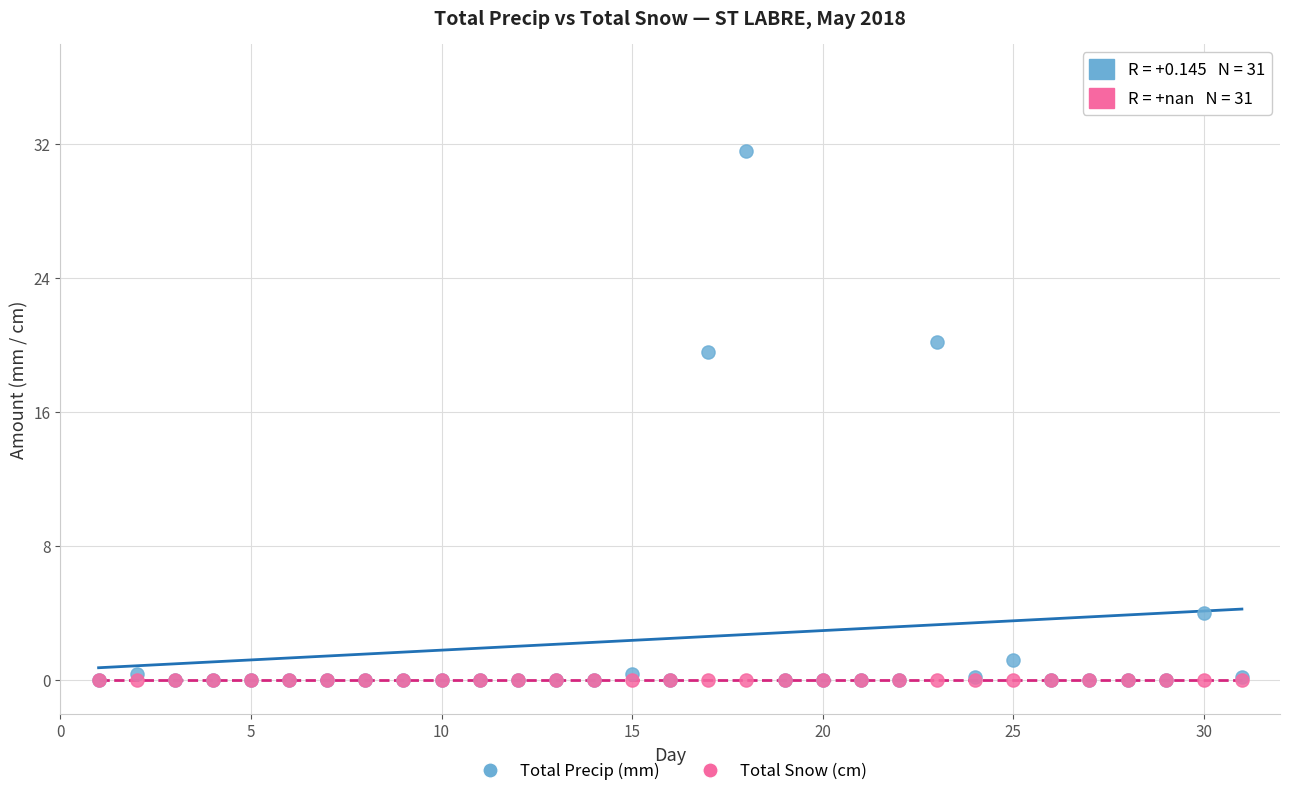

Across all series, what Y value is closest to 15?

19.6